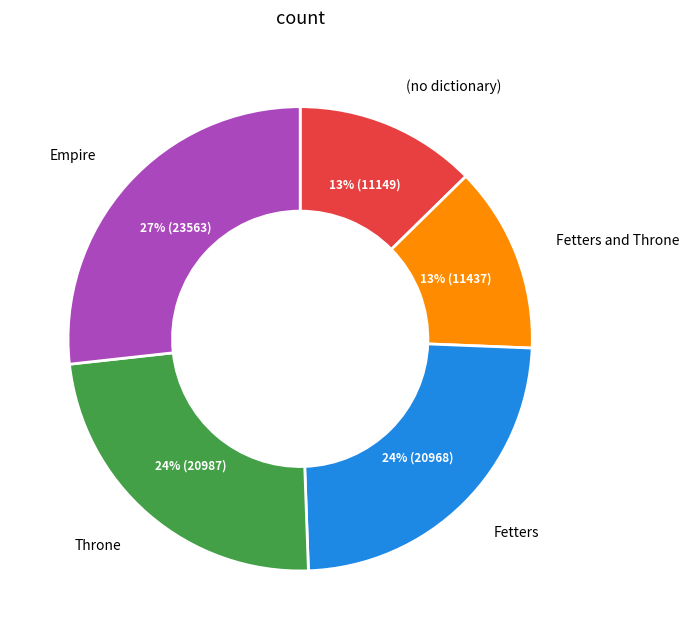

What percentage is the Fetters slice, to the nearest percent?

24%